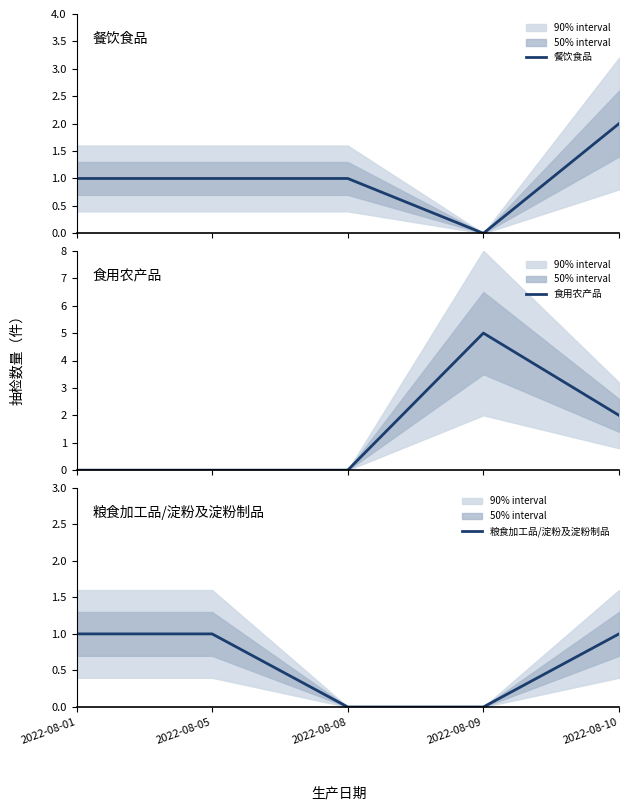

What is the difference between the maximum and minimum values in the 食用农产品 series?

5